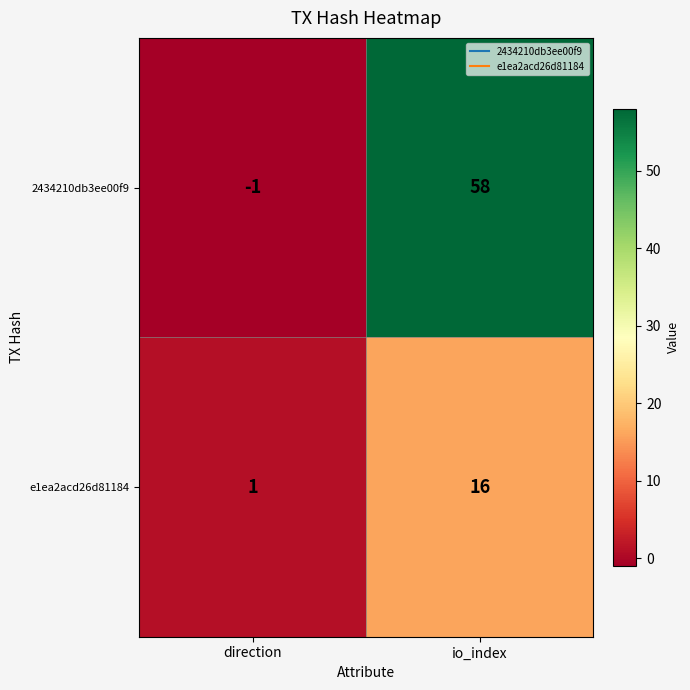

Which category has the lowest value in the 2434210db3ee00f9 series?

direction